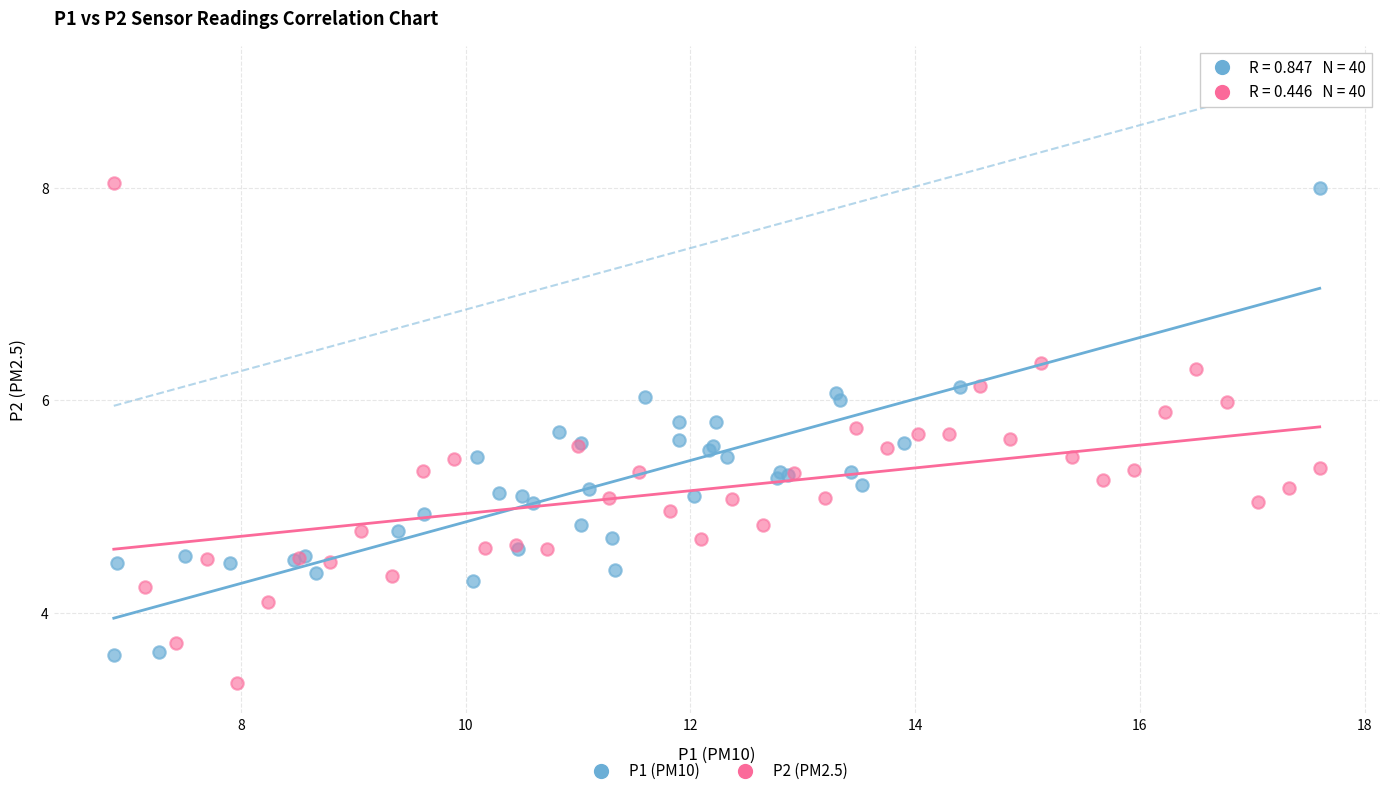

Which series has the widest spread of Y values?

P2 (PM2.5)